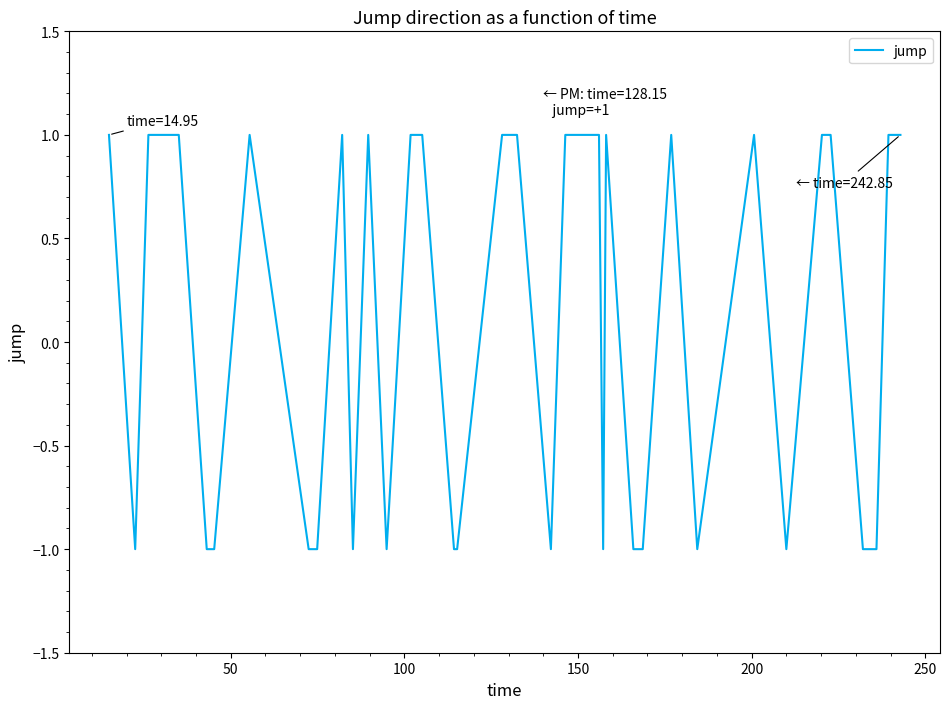

How many lines are shown in the chart?

1